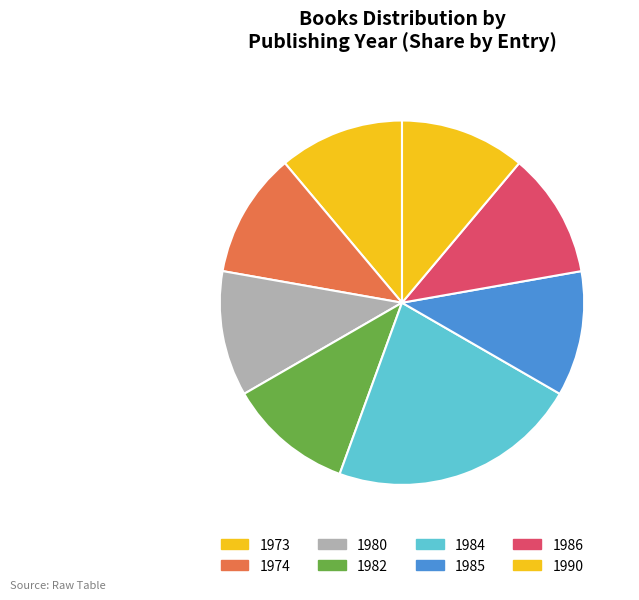

How many slices are in this pie chart?

8